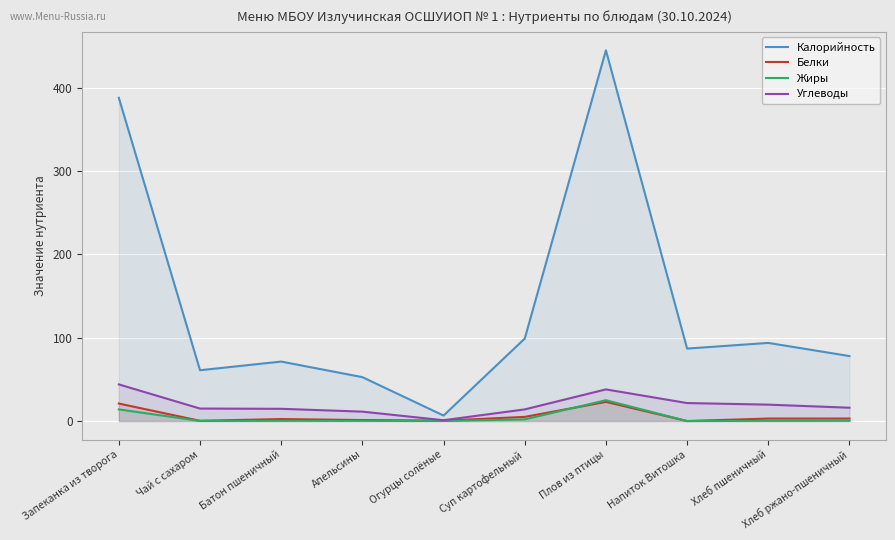

Reading left to right, what are all the values shown in this chart?

Калорийность: 388.0	61.0	71.4	52.7	6.6	99.0	445.0	87.0	93.8	78.0
Белки: 21.0	0.3	2.4	1.2	0.5	5.0	23.0	0.0	3.0	3.0
Жиры: 14.0	0.1	0.3	0.3	0.1	2.0	25.0	0.0	0.3	0.4
Углеводы: 44.0	15.0	14.7	11.3	1.0	14.0	38.0	21.6	19.7	16.0